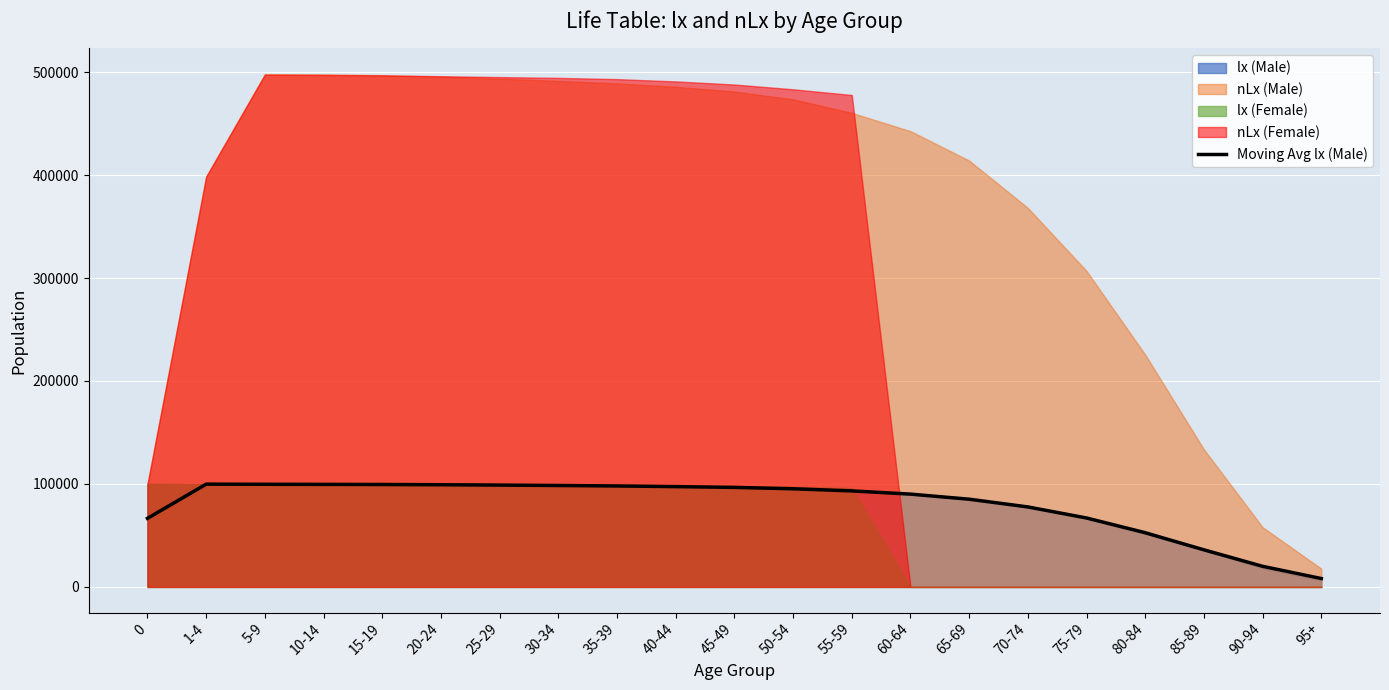

List the labels in order of value, smallest first.

95+, 90-94, 85-89, 80-84, 0, 75-79, 70-74, 65-69, 60-64, 55-59, 50-54, 45-49, 40-44, 35-39, 30-34, 25-29, 20-24, 15-19, 10-14, 5-9, 1-4